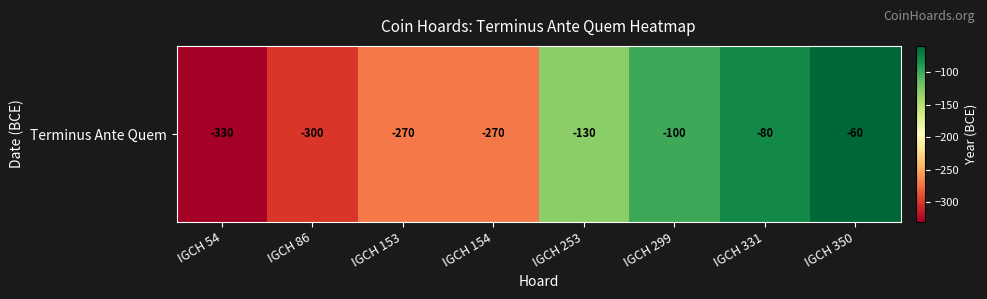

Rank the categories by value from lowest to highest.

IGCH 54, IGCH 86, IGCH 153, IGCH 154, IGCH 253, IGCH 299, IGCH 331, IGCH 350